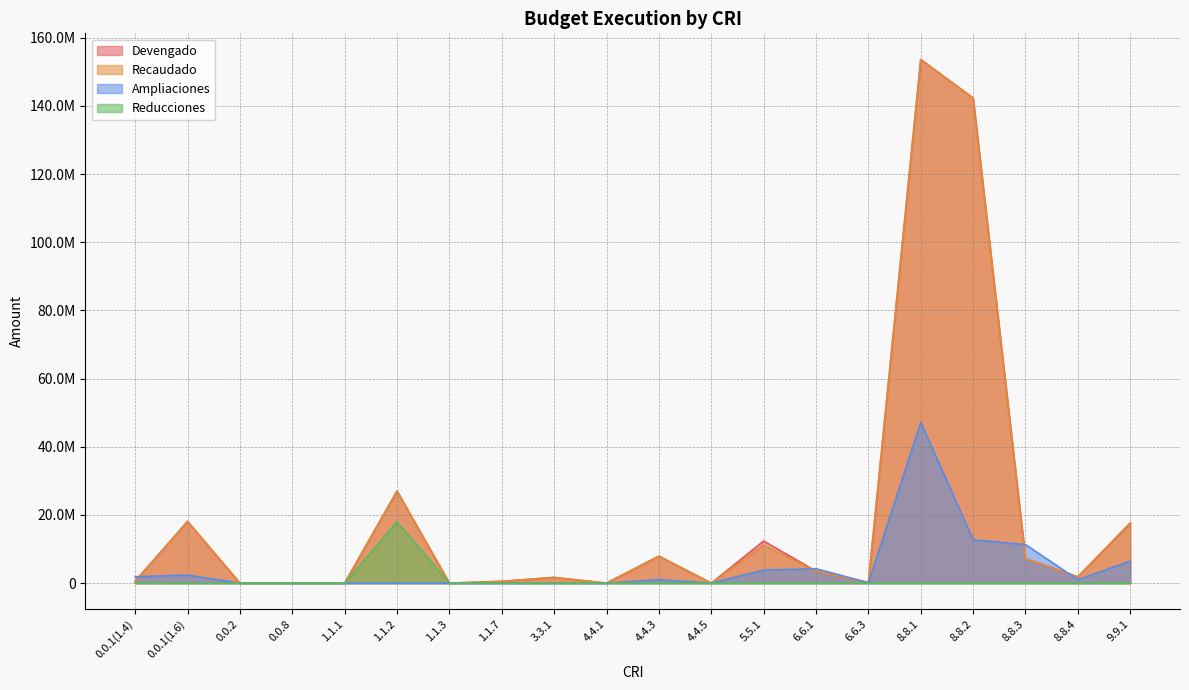

Where is Reducciones nearest to the value 8985500?

0.0.1(1.4)